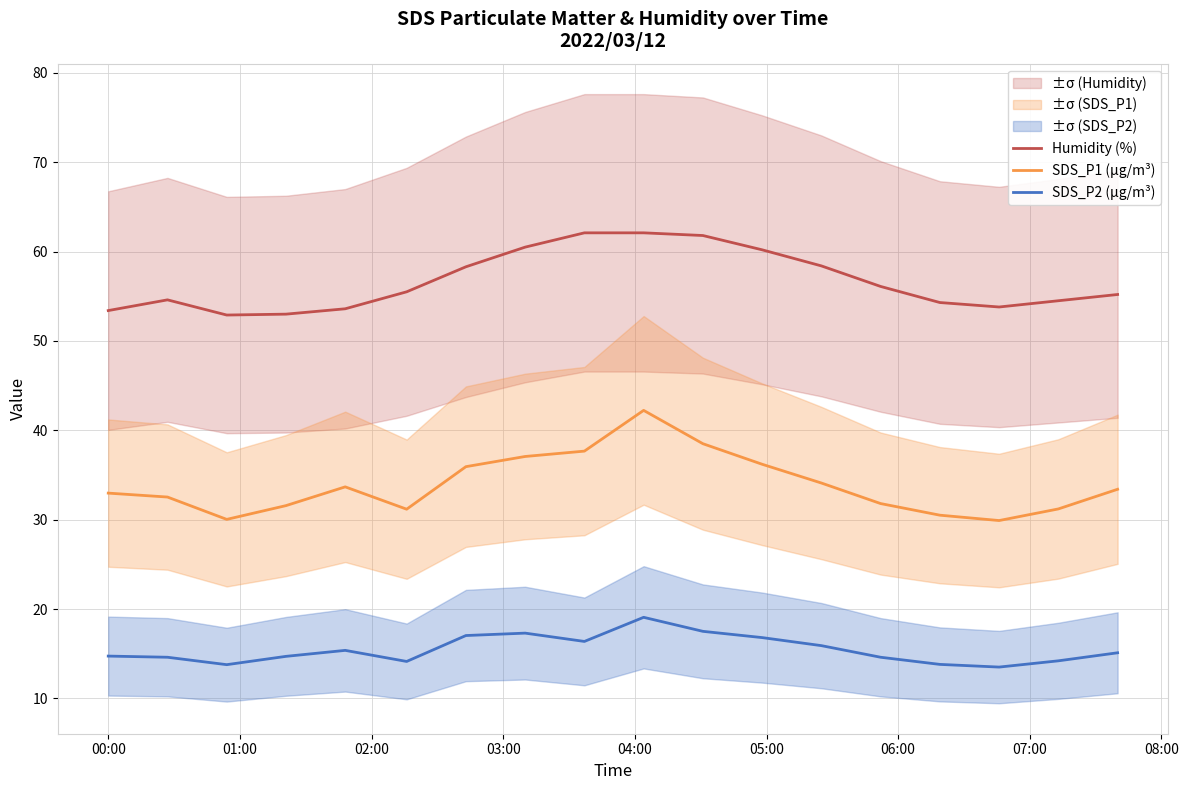

How many data points in Humidity (%) are less than 55?

8